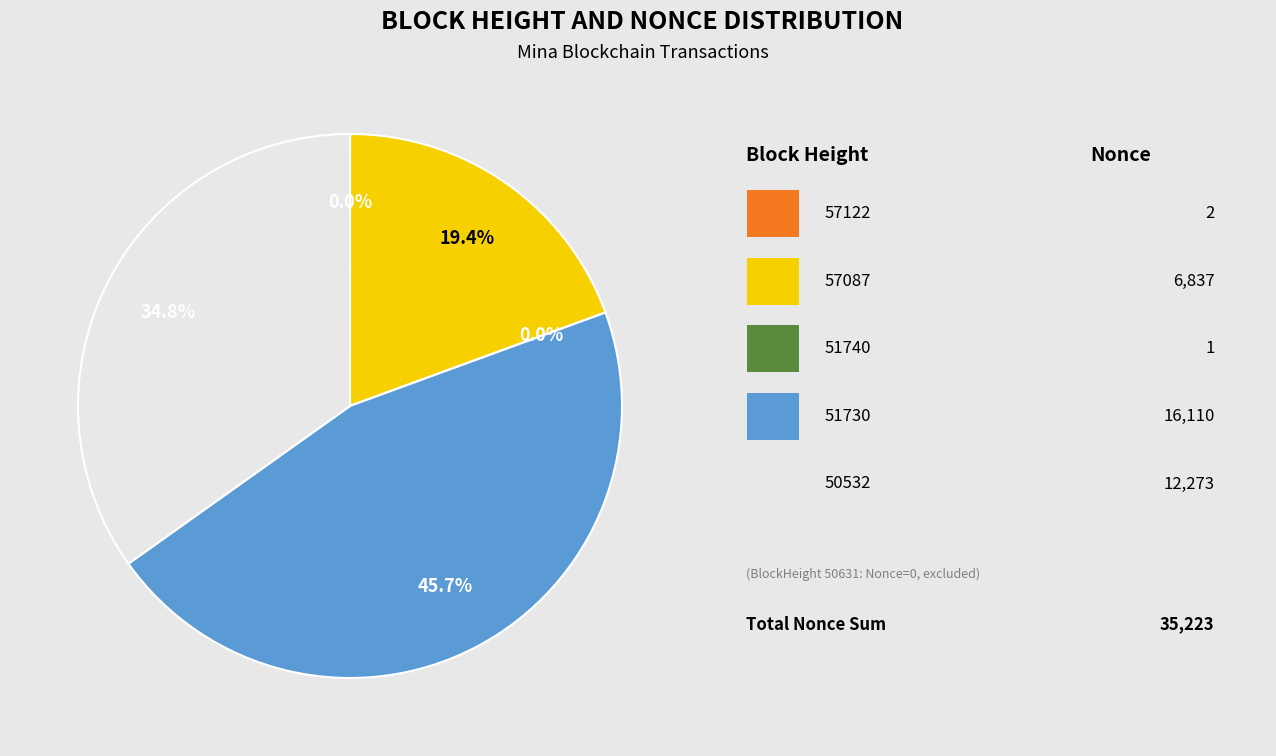

Is there a majority slice in this chart?

No